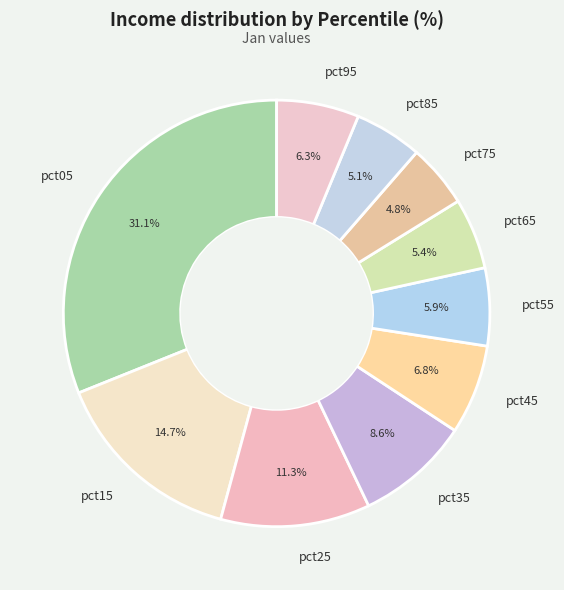

Between pct55 and pct45, which is larger?

pct45